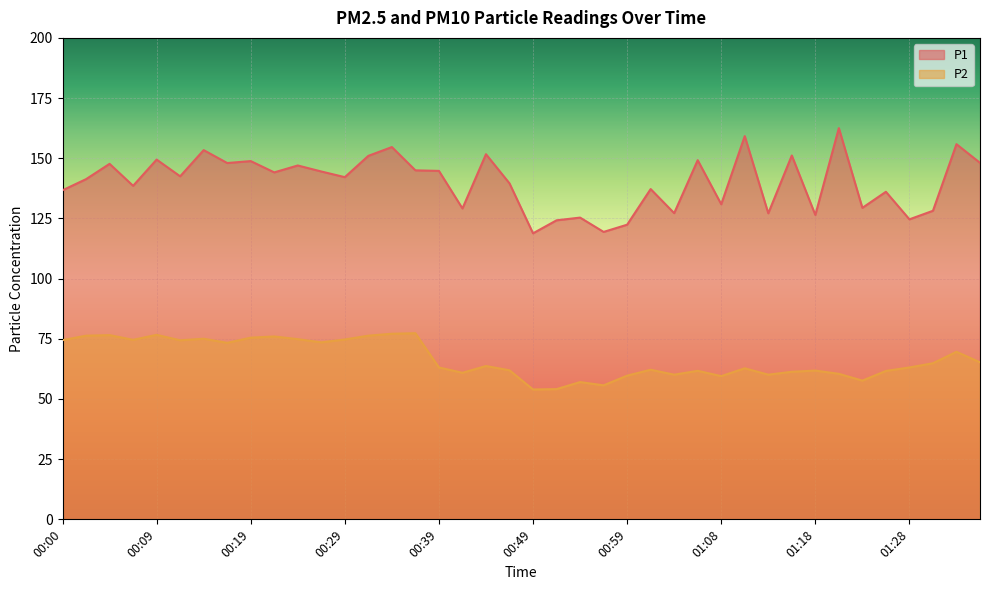

True or false: P1 and P2 cross at least once.

False